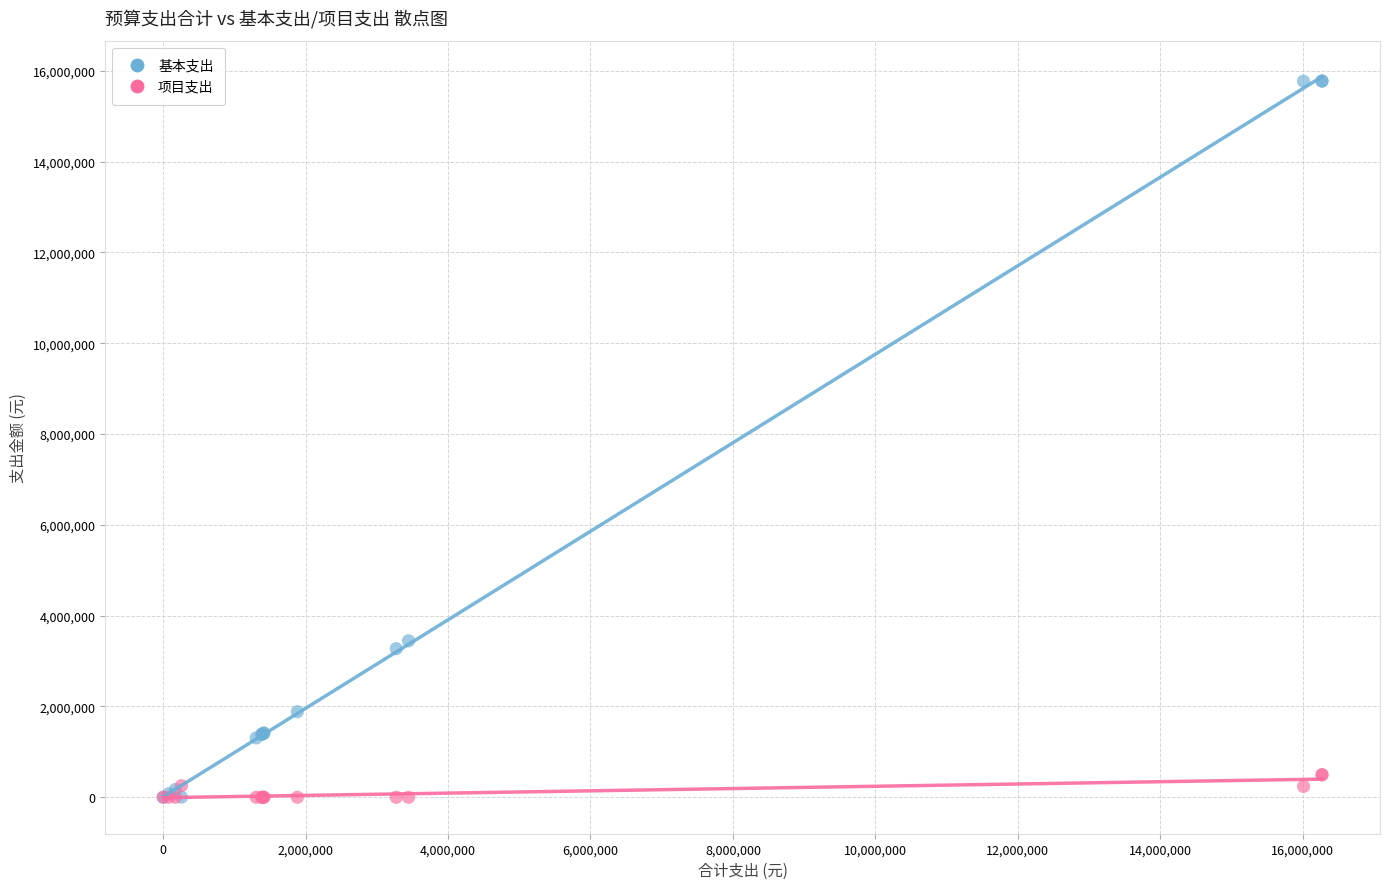

Which series reaches the maximum Y coordinate?

基本支出